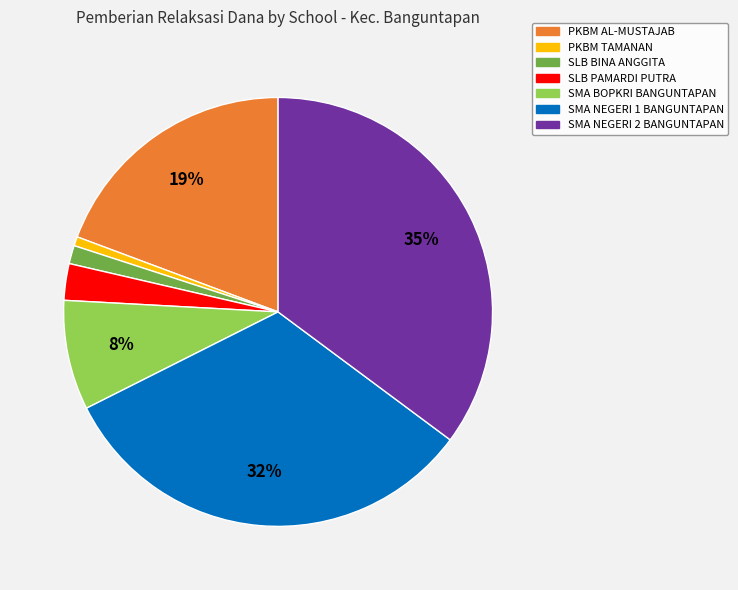

Is there any slice that represents more than half of the pie?

No